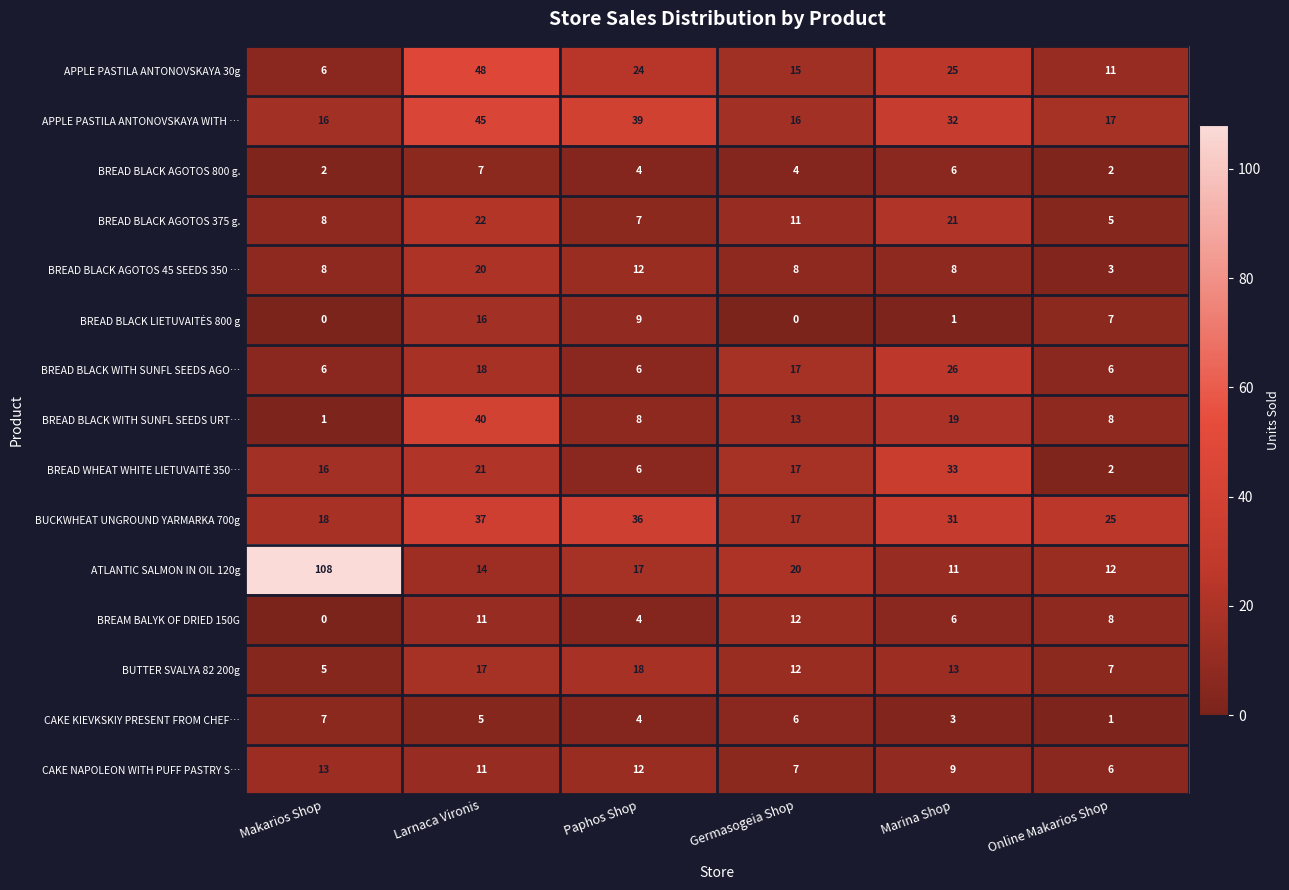

Which label corresponds to the largest value in the chart?

Makarios Shop